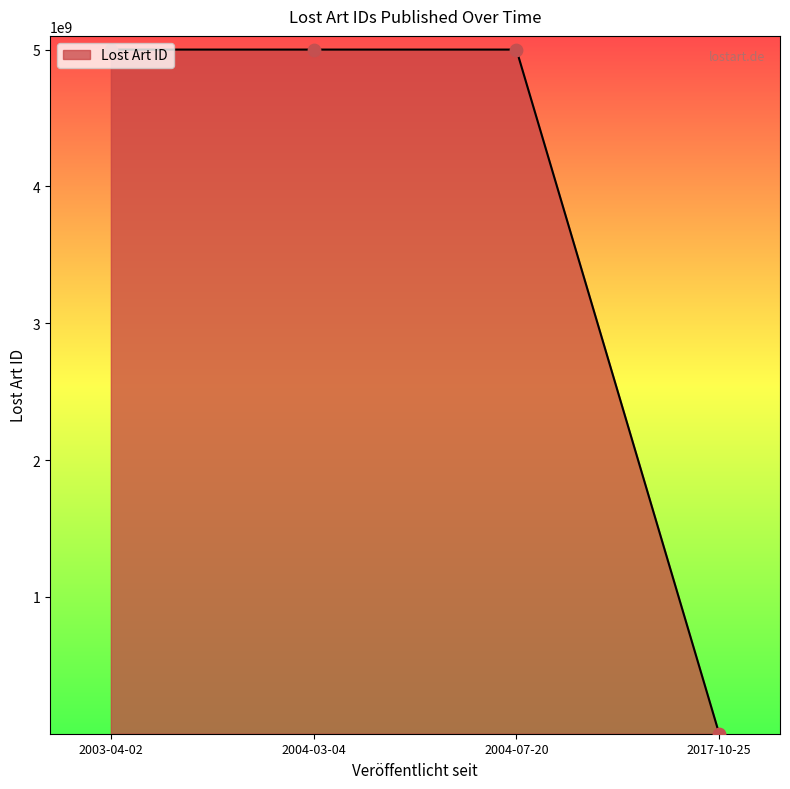

What is the change in value from 2004-03-04 to 2017-10-25?

-4999432846